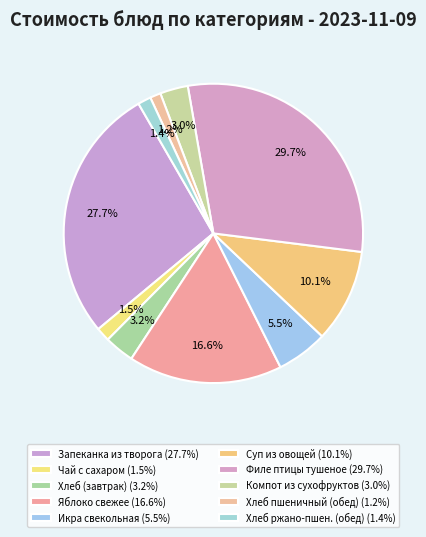

Is there a majority slice in this chart?

No